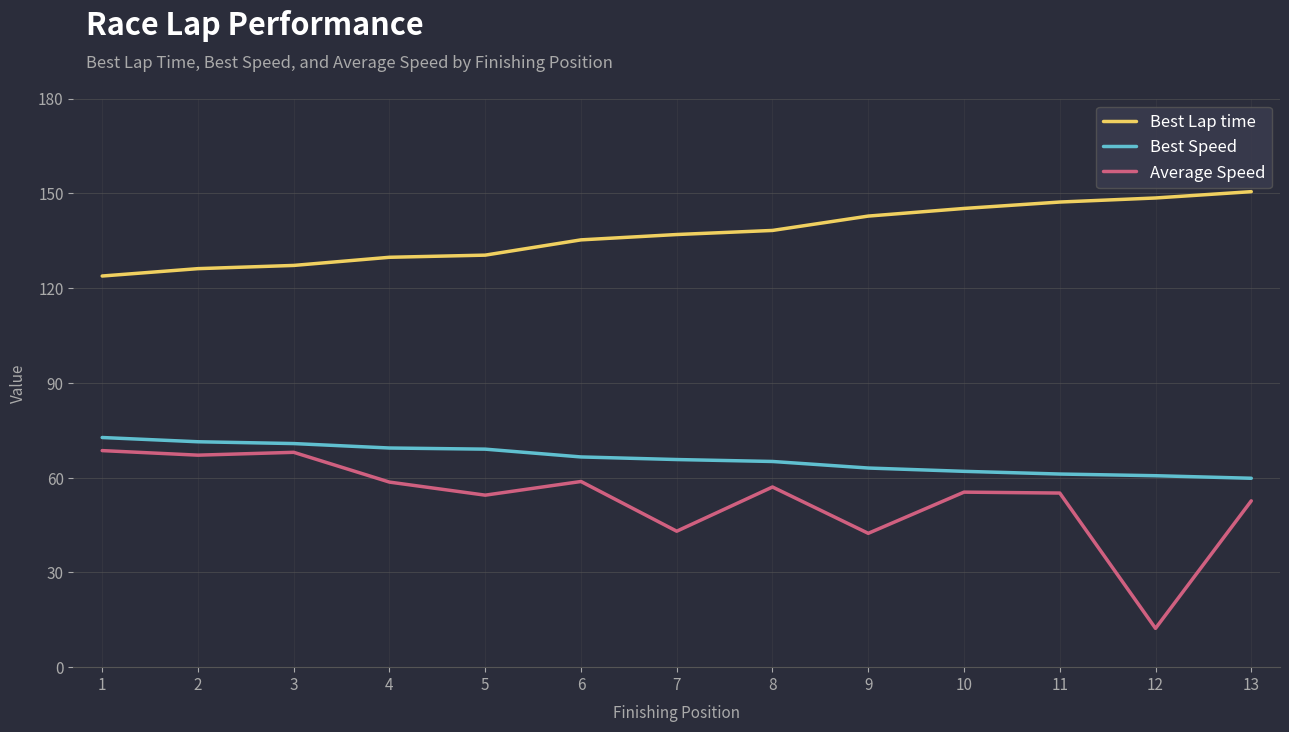

True or false: Best Speed and Average Speed cross at least once.

False